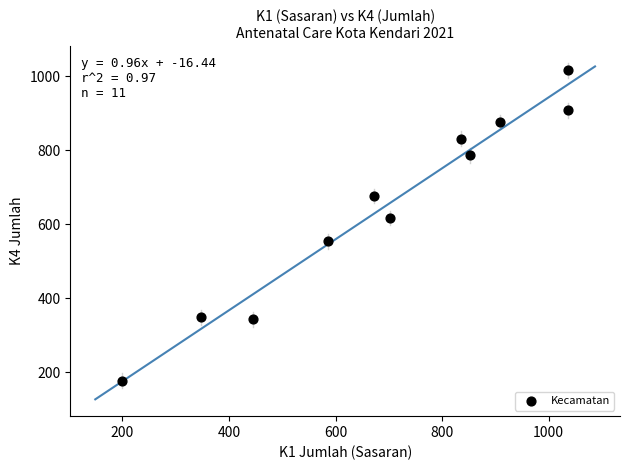

What Y value in the scatter plot is closest to 596?

617